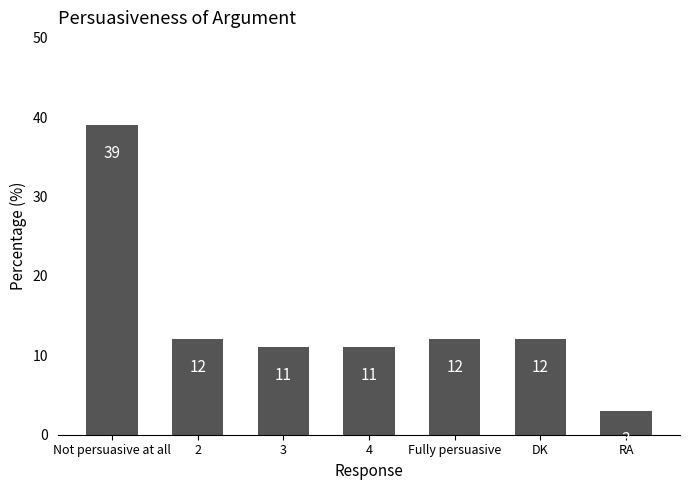

True or false: the data shows 19 at 2.

False